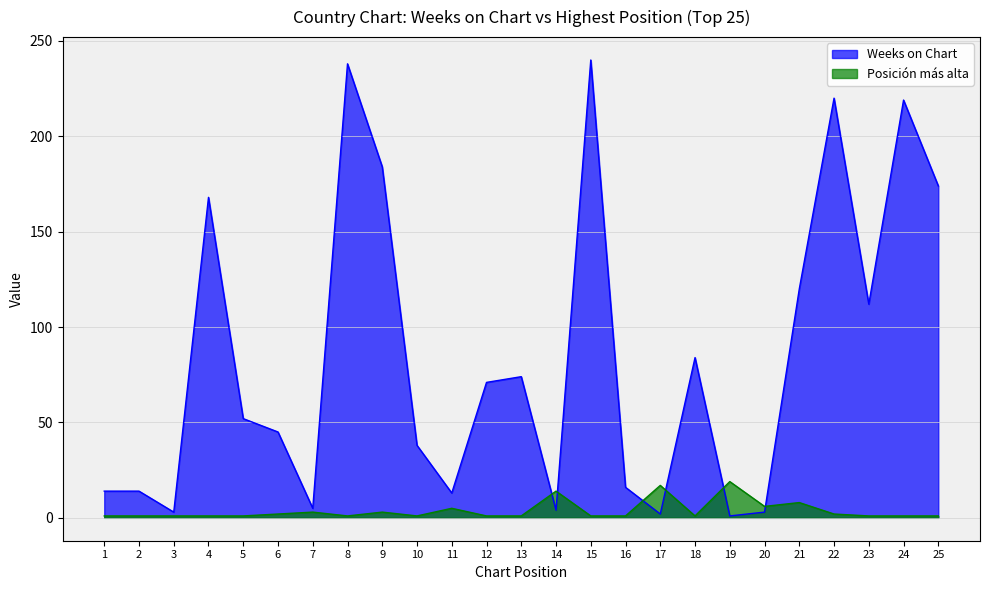

What is the difference between the Weeks on Chart values at 3 and 6?

42